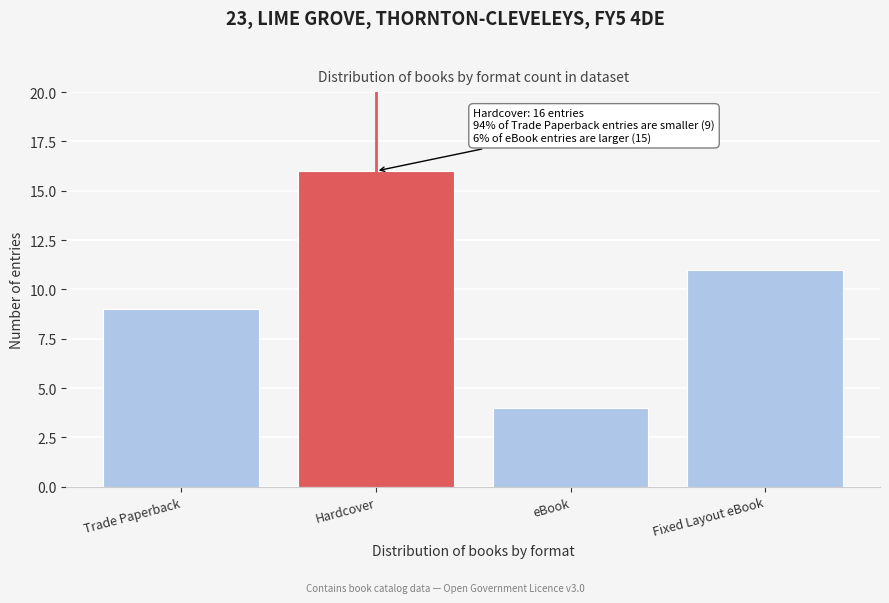

Reading right to left, what are all the values shown in this chart?

Fixed Layout eBook=11	eBook=4	Hardcover=16	Trade Paperback=9